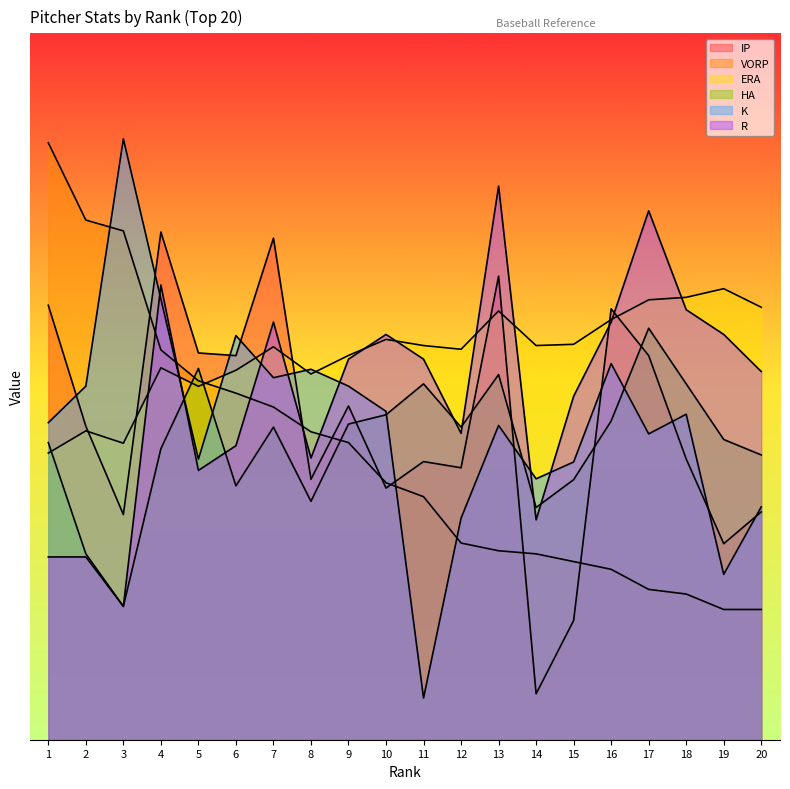

Which has a higher value, 20 or 9?

9